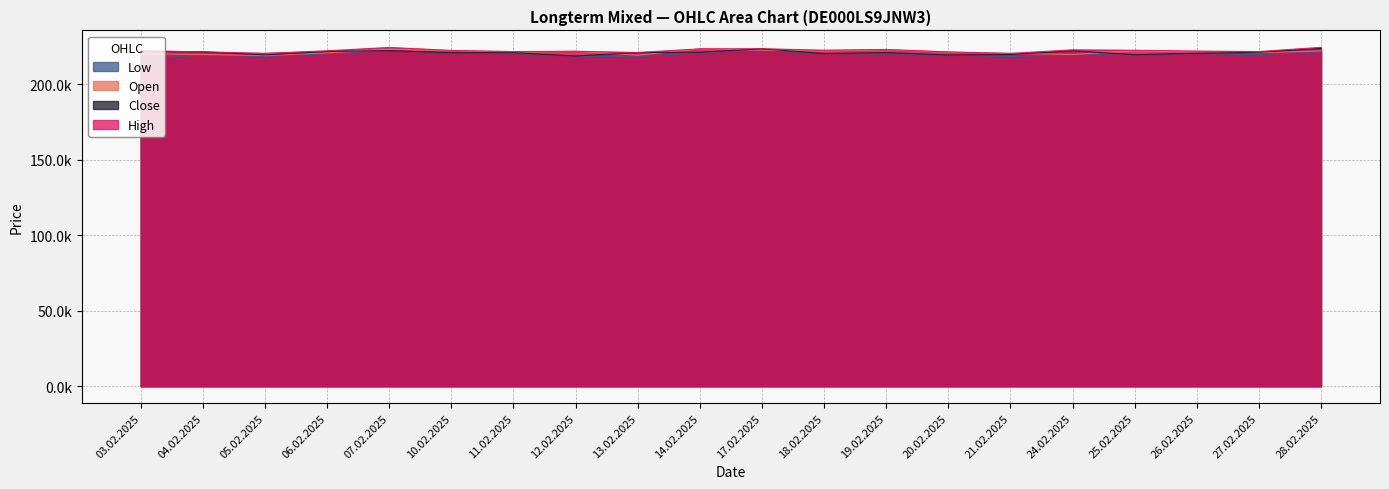

What is the value of the Open point at the 5th from the left?

223089